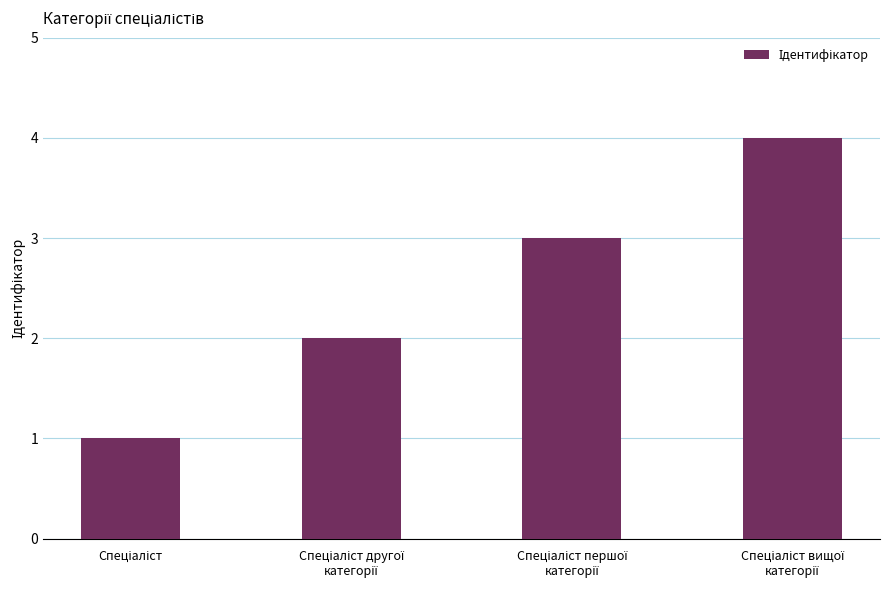

What is the difference between the maximum and minimum values?

3